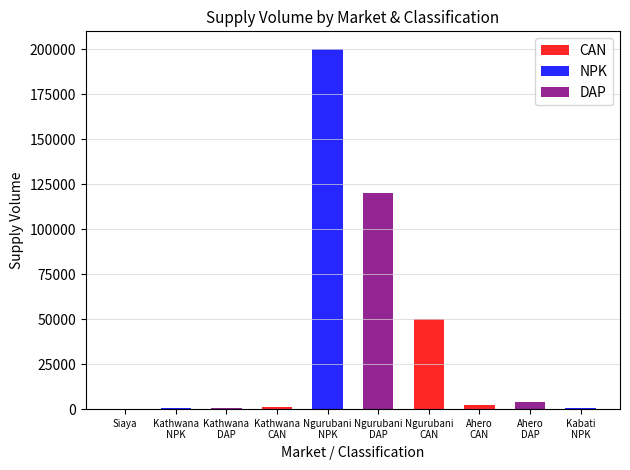

List the series in order of their overall mean, highest first.

NPK, DAP, CAN